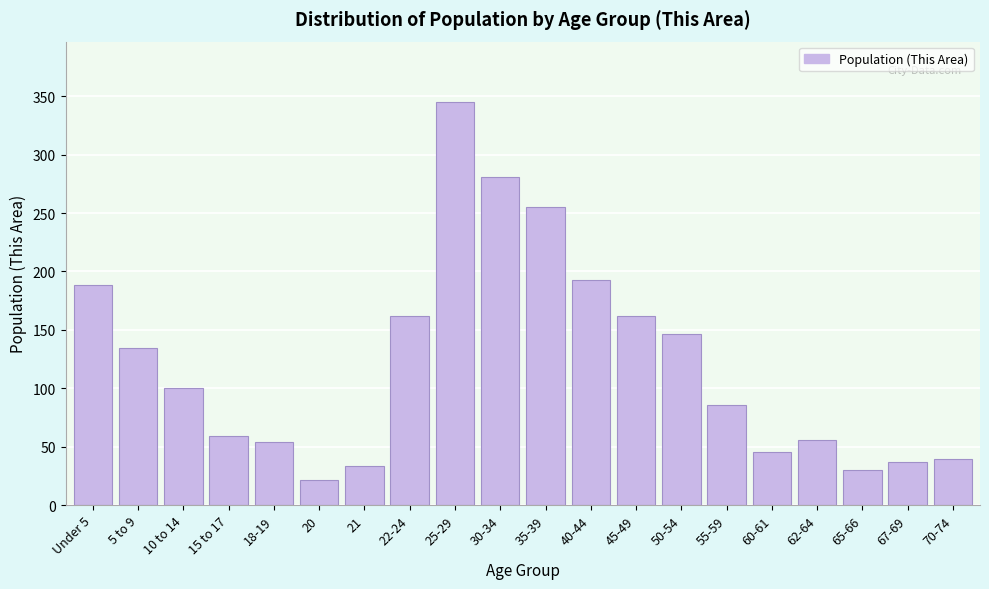

Reading right to left, list all the values displayed in this chart.

39	37	30	56	45	86	146	162	193	255	281	345	162	33	21	54	59	100	134	188